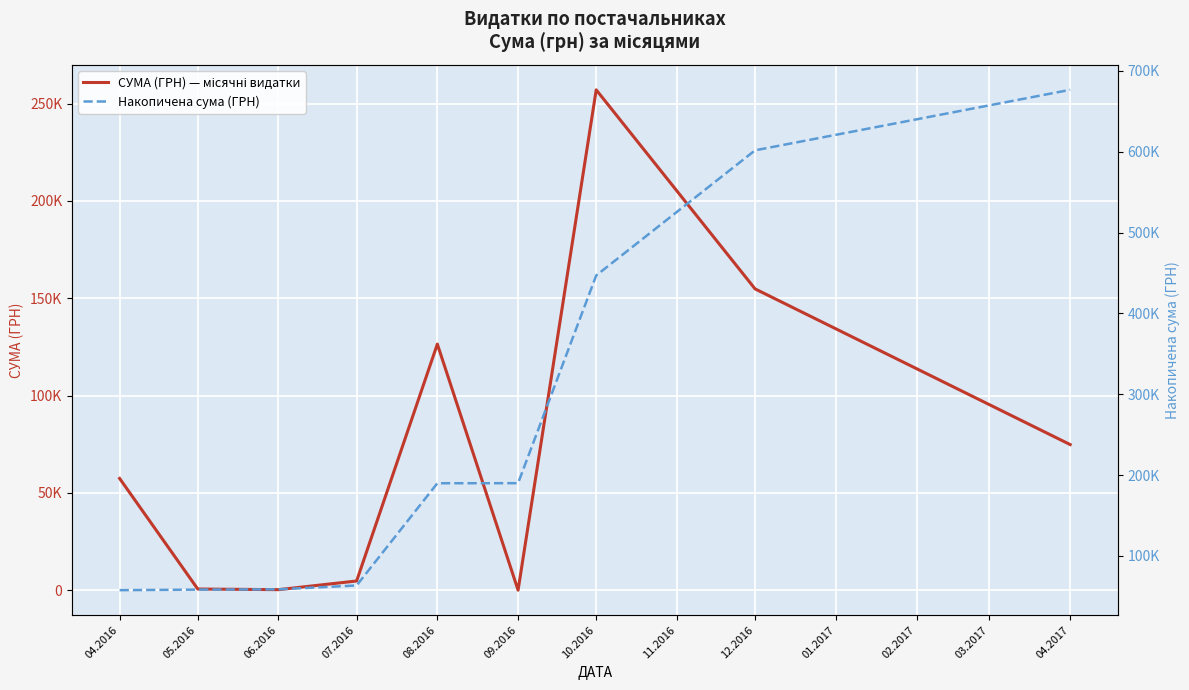

True or false: Накопичена сума (ГРН) and СУМА (ГРН) — місячні видатки intersect in this chart.

False